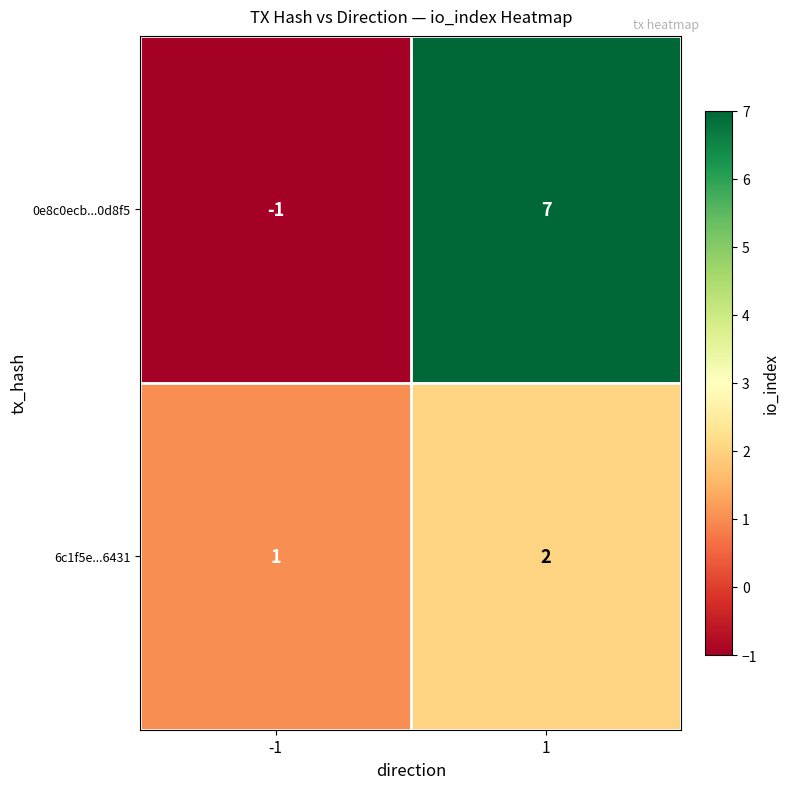

List the series in order of their peak value, highest first.

0e8c0ecb...0d8f5, 6c1f5e...6431